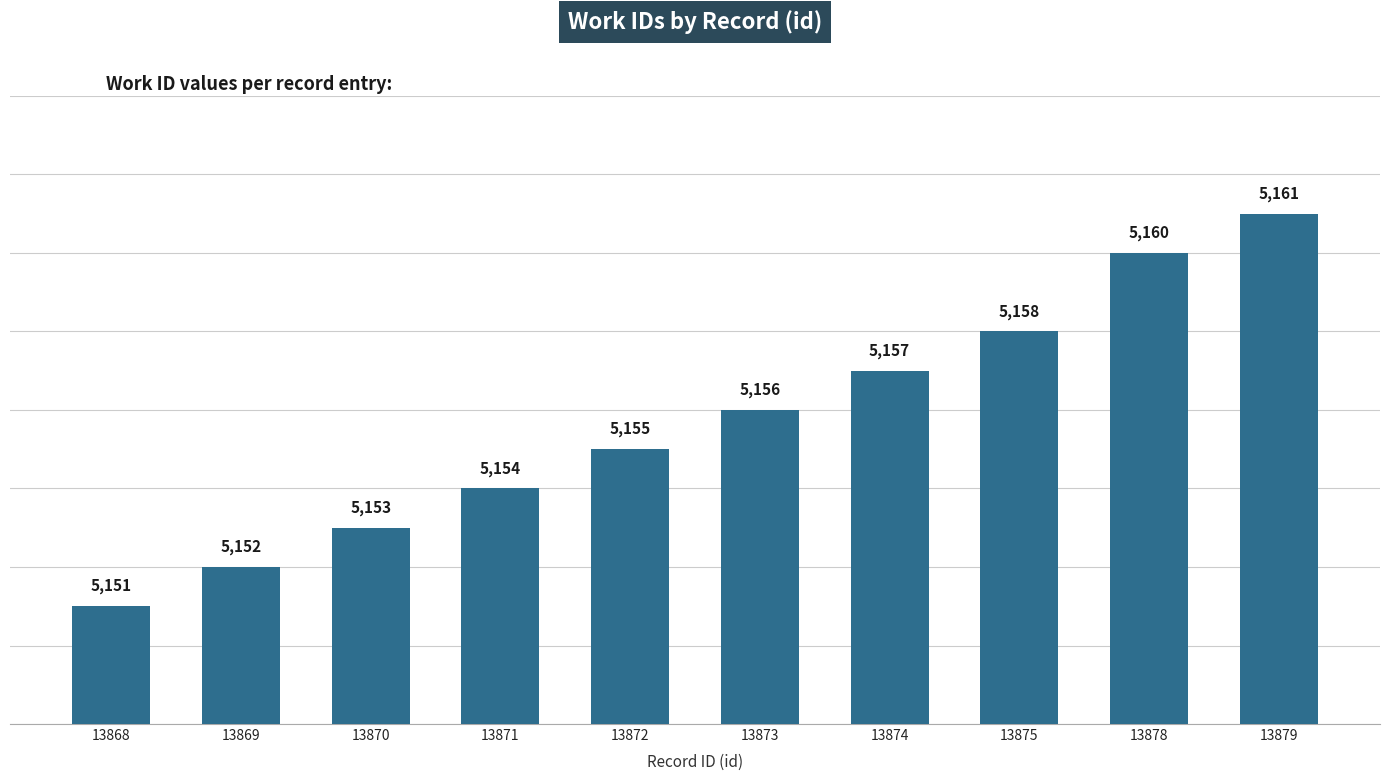

How many values are below 5156?

5